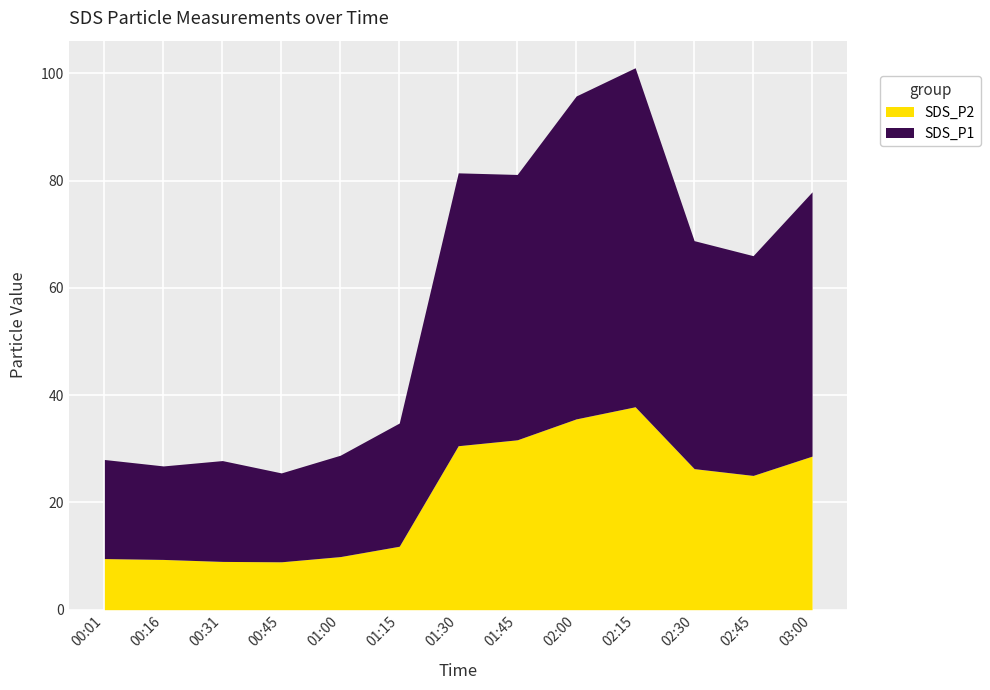

How many values in the SDS_P2 series exceed 25?

7